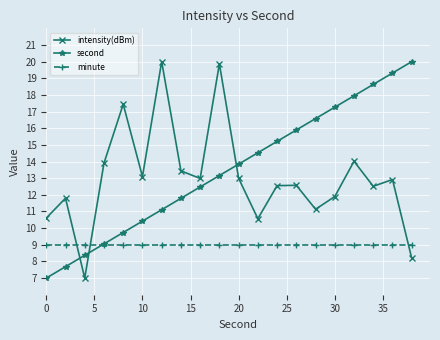

What is the lowest value of the minute series?

9.0